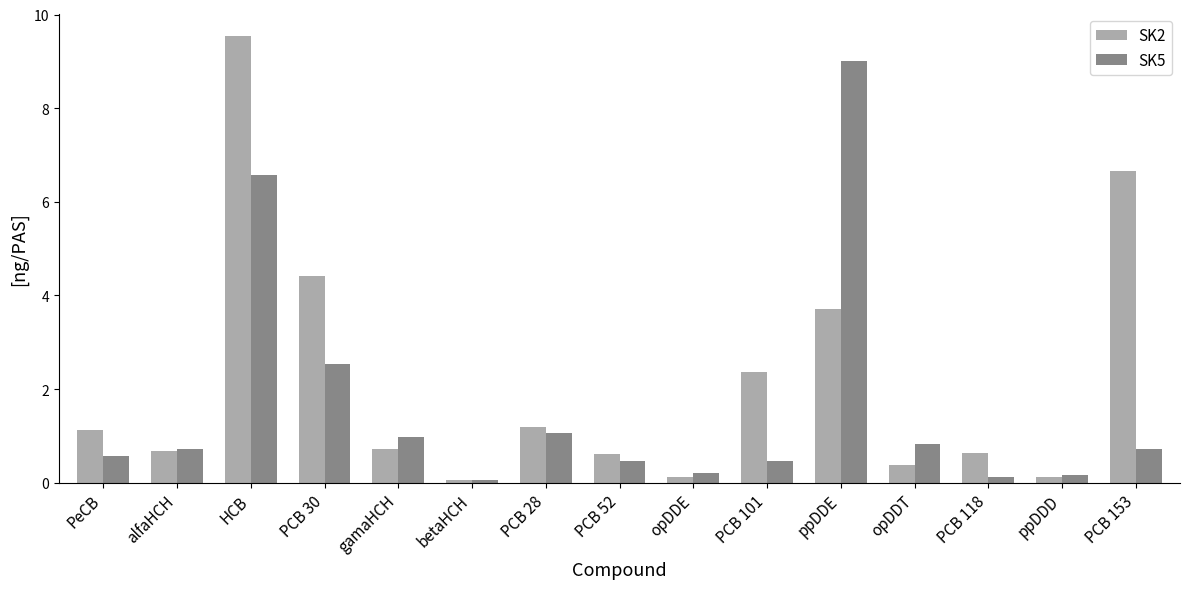

What is the total value across all series at PCB 52?

1.1